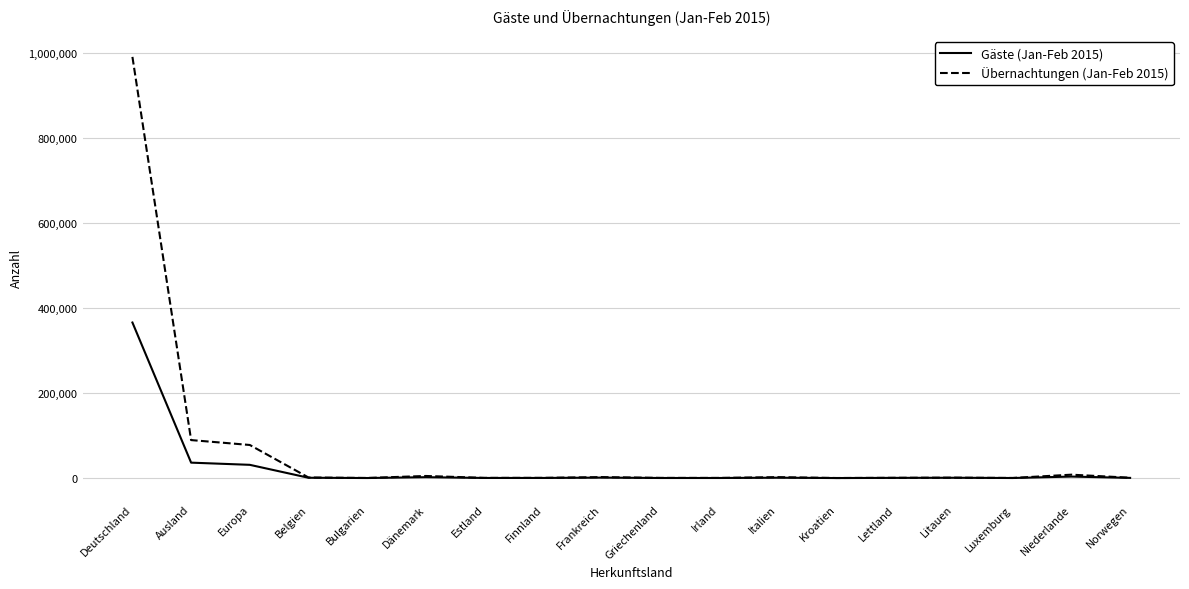

List the series in order of their peak value, lowest first.

Gäste (Jan-Feb 2015), Übernachtungen (Jan-Feb 2015)